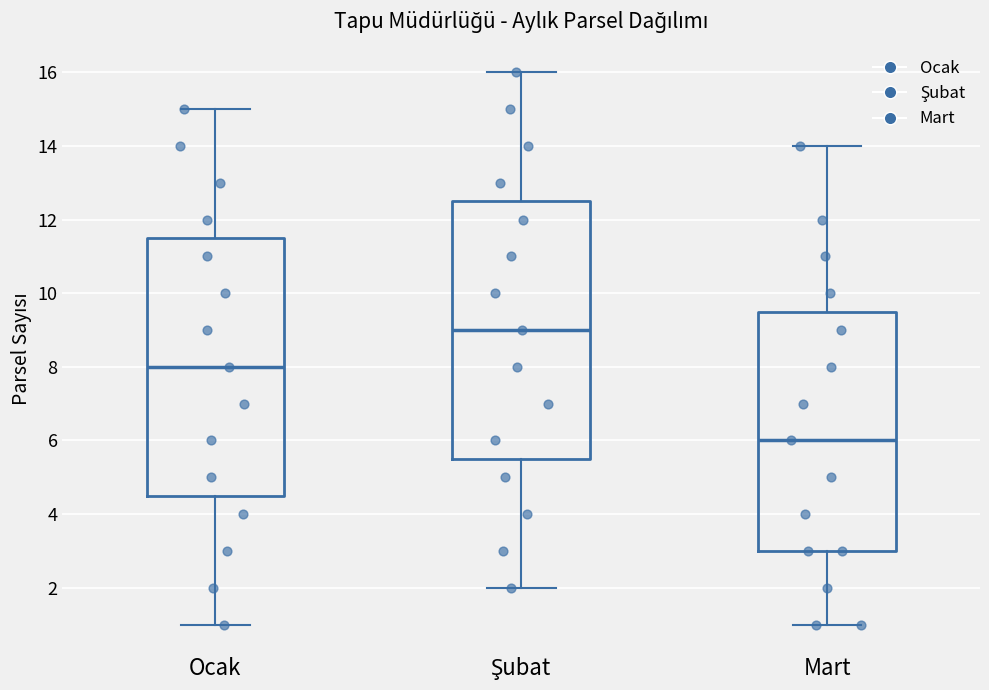

Reading left to right, read every box against the y-axis: the position of its median line, the range the box covers, and the ends of its whiskers. The values are not printed on the chart, so give them approximately, as read against the axis.

Ocak: median 8.0, box 4.6 to 11.6, whiskers 1.0 to 15.0
Şubat: median 9.0, box 5.6 to 12.6, whiskers 2.0 to 16.0
Mart: median 6.0, box 3.0 to 9.6, whiskers 1.0 to 14.0